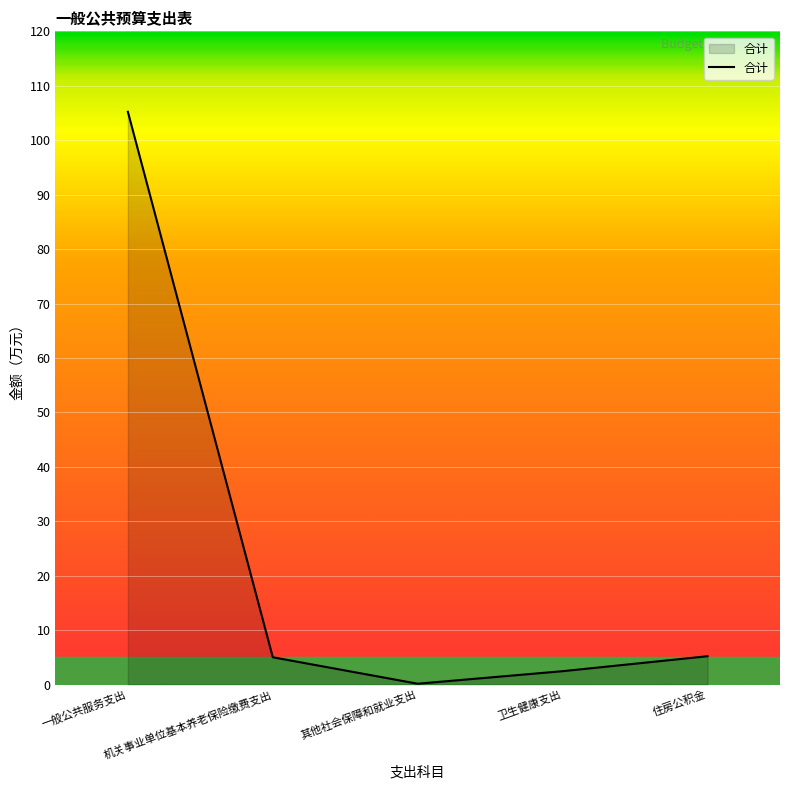

At which category does the data reach its first local valley?

其他社会保障和就业支出